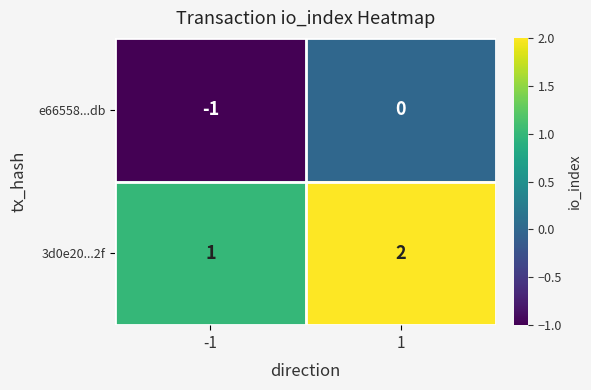

Is it true that e66558...db equals 0 at 1?

True